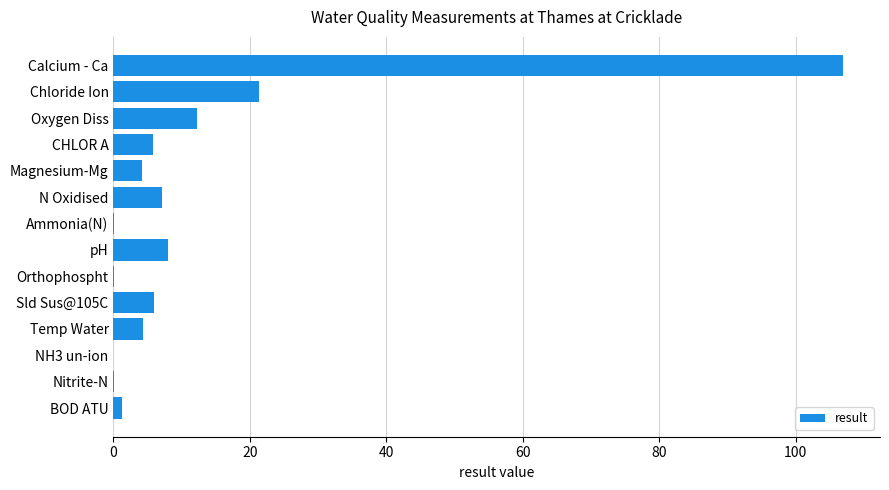

Which has a higher value, Magnesium-Mg or Chloride Ion?

Chloride Ion